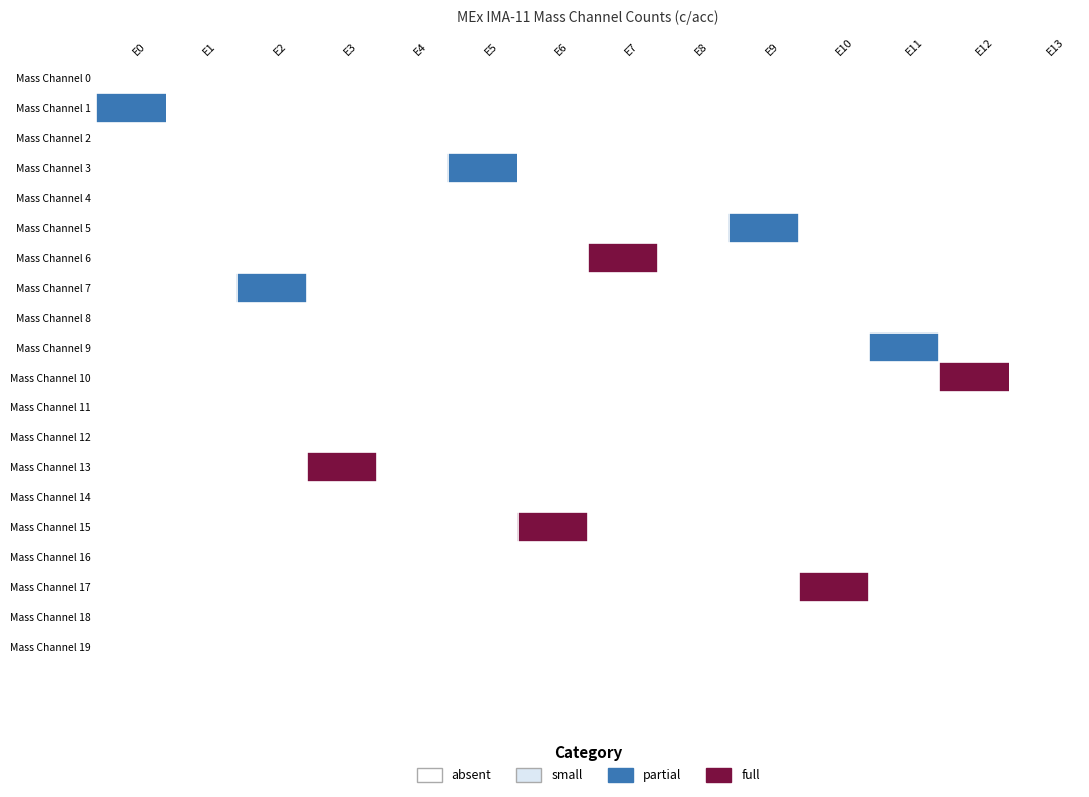

Rank the series at E10 from highest to lowest value.

Mass Channel 17, Mass Channel 0, Mass Channel 1, Mass Channel 2, Mass Channel 3, Mass Channel 4, Mass Channel 5, Mass Channel 6, Mass Channel 7, Mass Channel 8, Mass Channel 9, Mass Channel 10, Mass Channel 11, Mass Channel 12, Mass Channel 13, Mass Channel 14, Mass Channel 15, Mass Channel 16, Mass Channel 18, Mass Channel 19